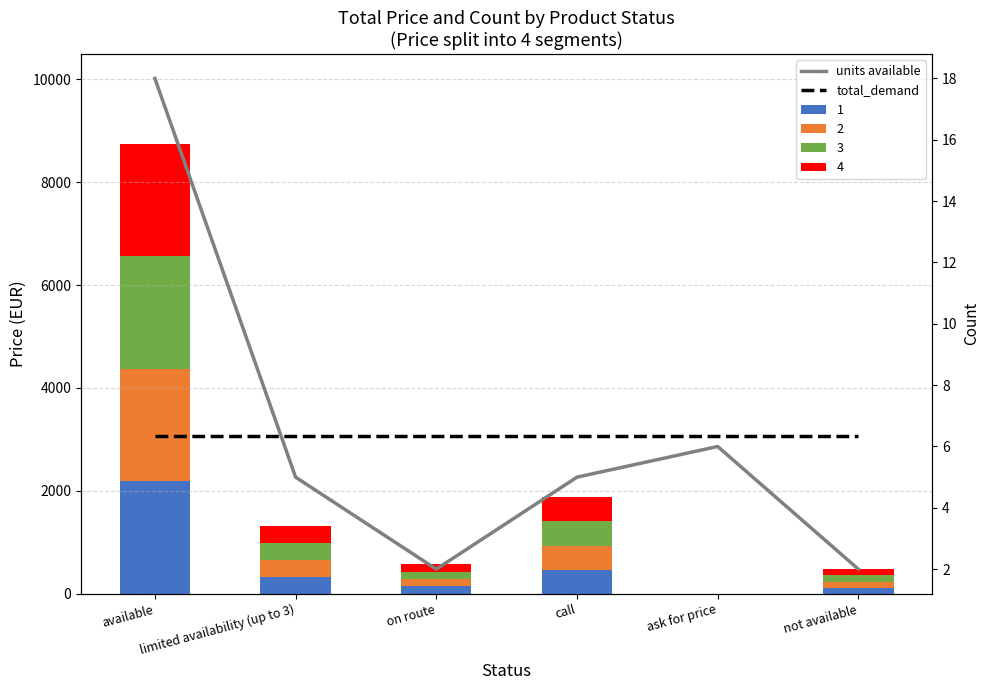

Which label corresponds to the smallest value in the chart?

on route